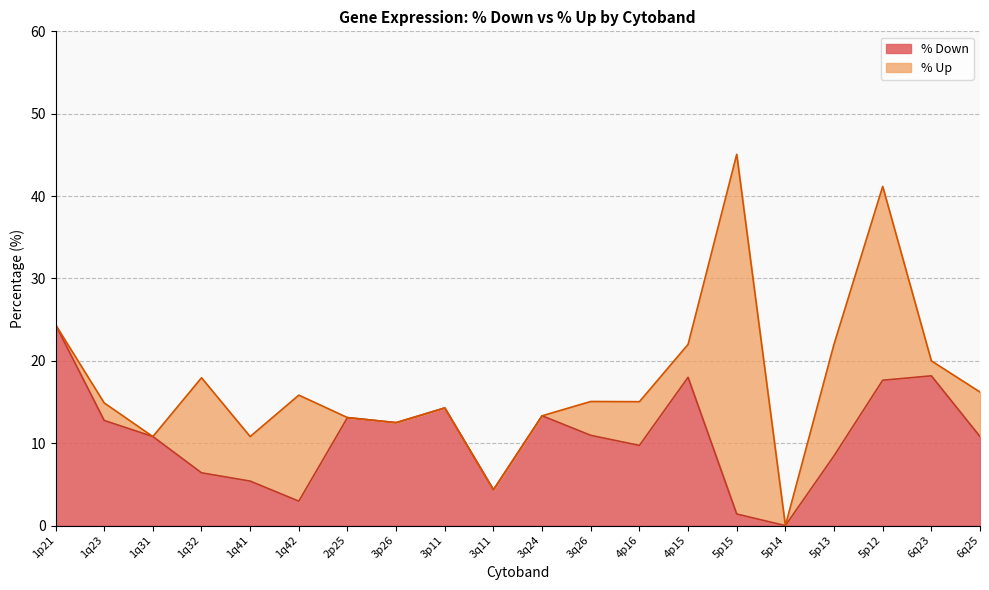

What is the average value?

10.8